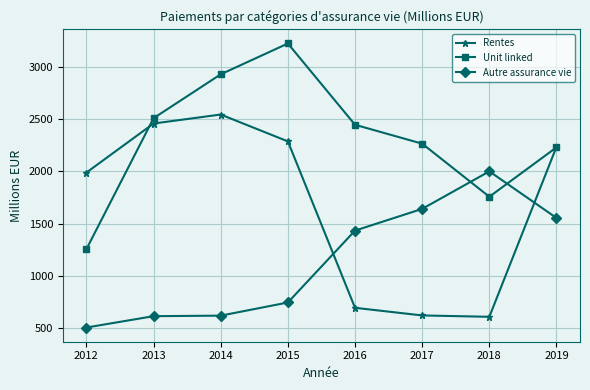

What is the minimum value for Autre assurance vie?

505.4